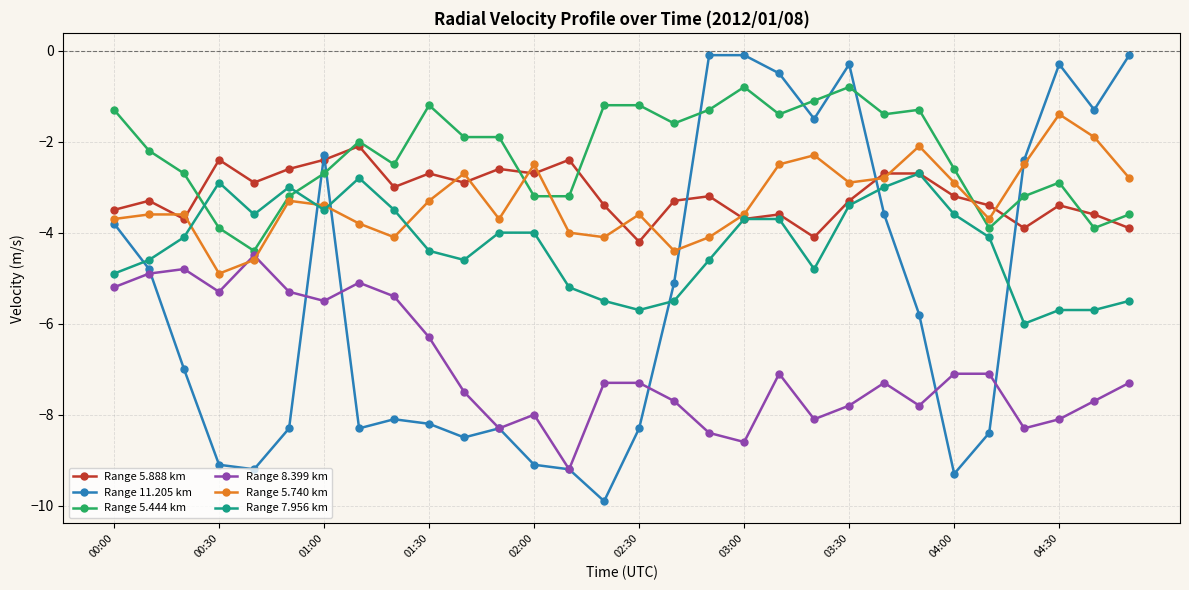

True or false: Range 5.444 km and Range 11.205 km intersect in this chart.

True